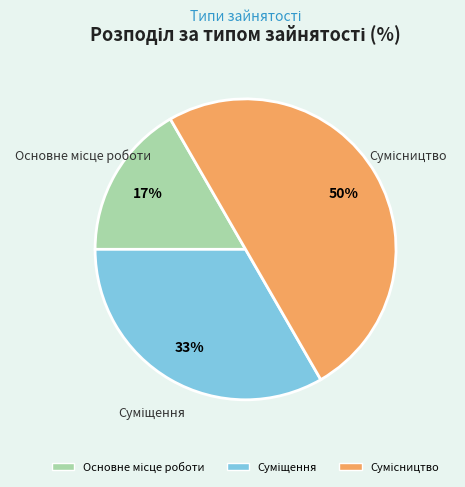

To the nearest percent, what is the average slice percentage?

33%